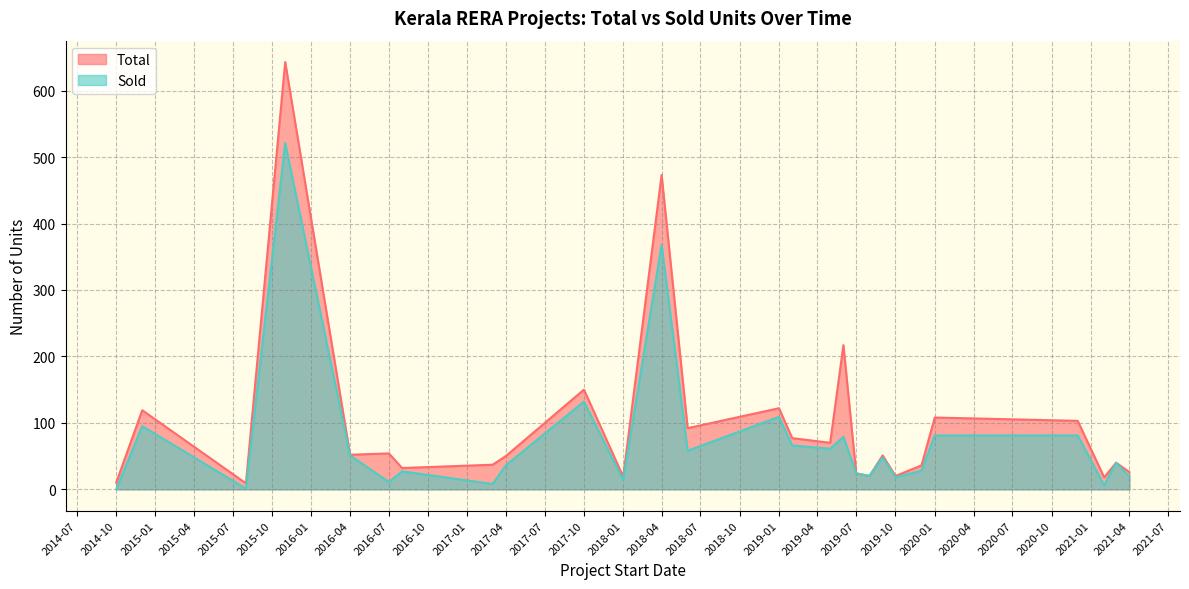

At which label is Sold closest to 260?

2018-04